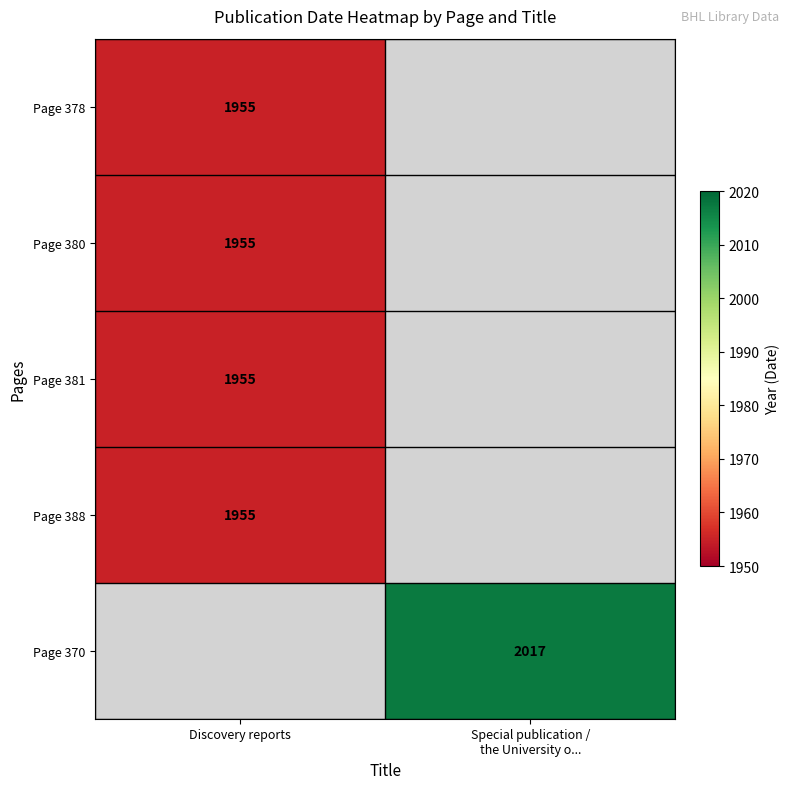

Is it true that Page 388 equals 1955 at Discovery reports?

True